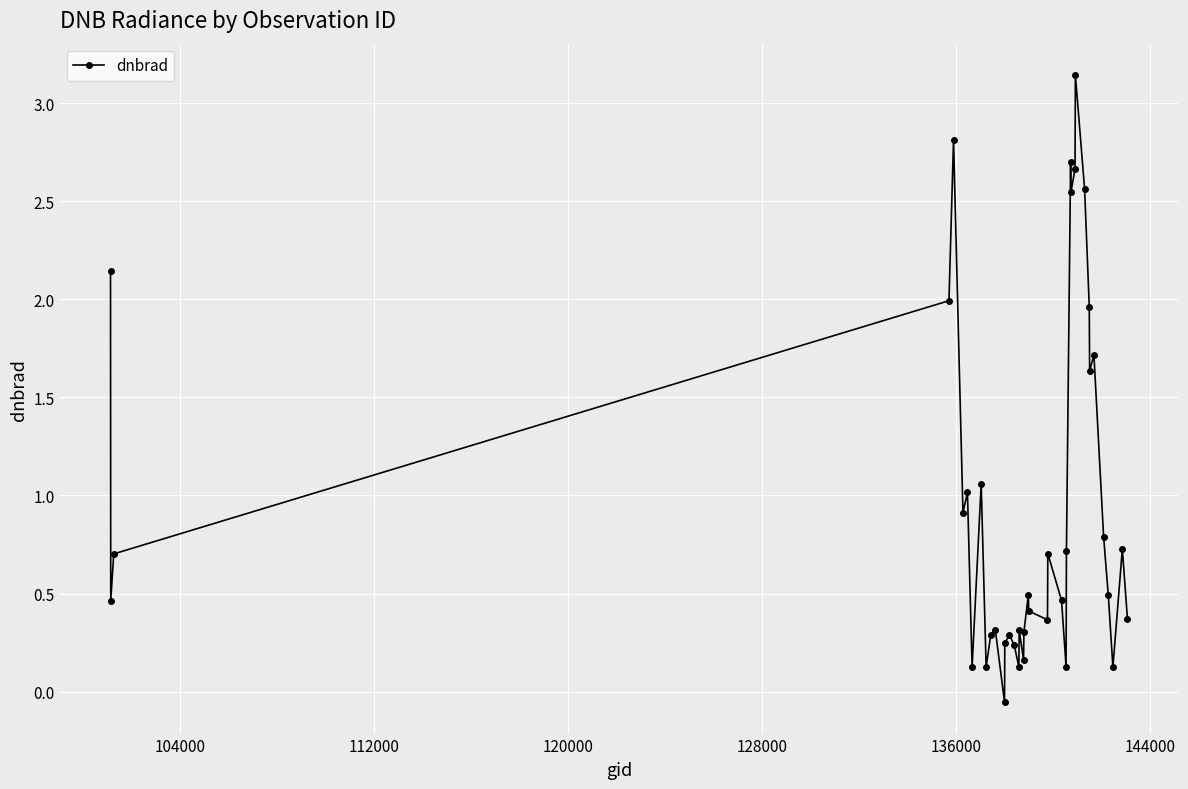

What is the difference between the maximum and minimum values?

3.2